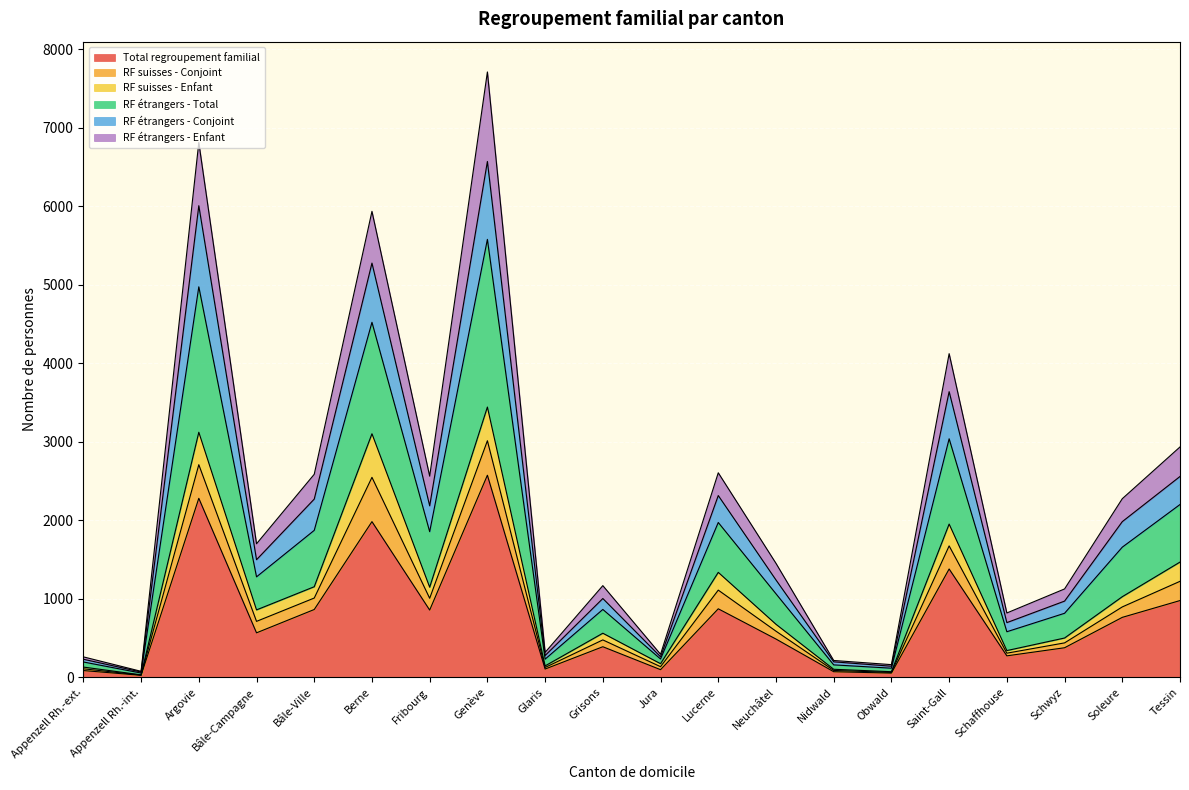

Which category has the highest value in the RF étrangers - Total series?

Genève